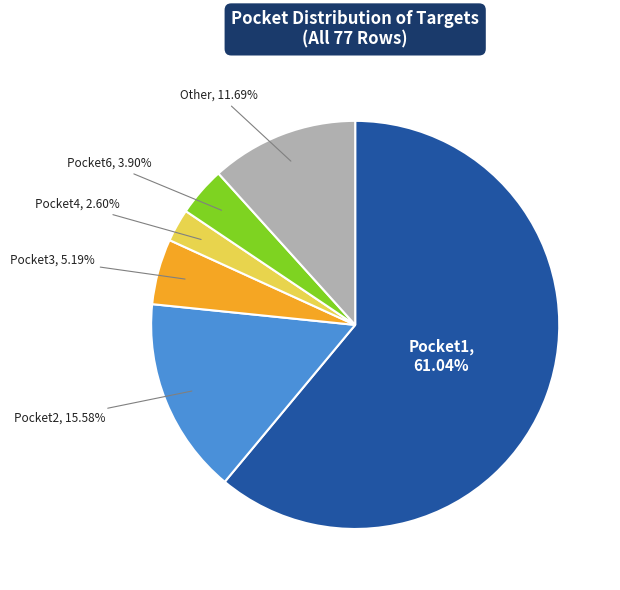

Is there any slice that represents more than half of the pie?

Yes